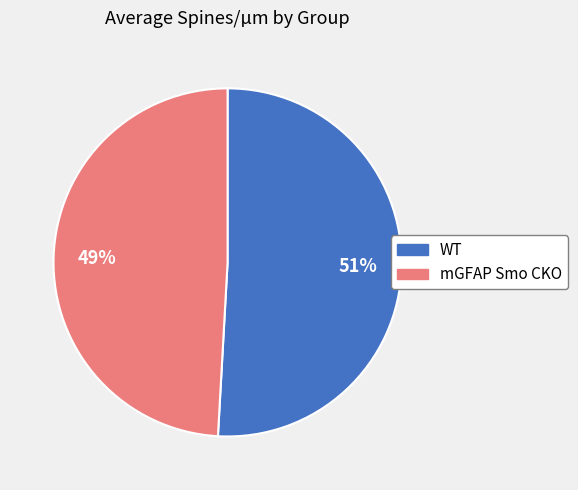

The mGFAP Smo CKO slice represents 40% of the pie. True or false?

False